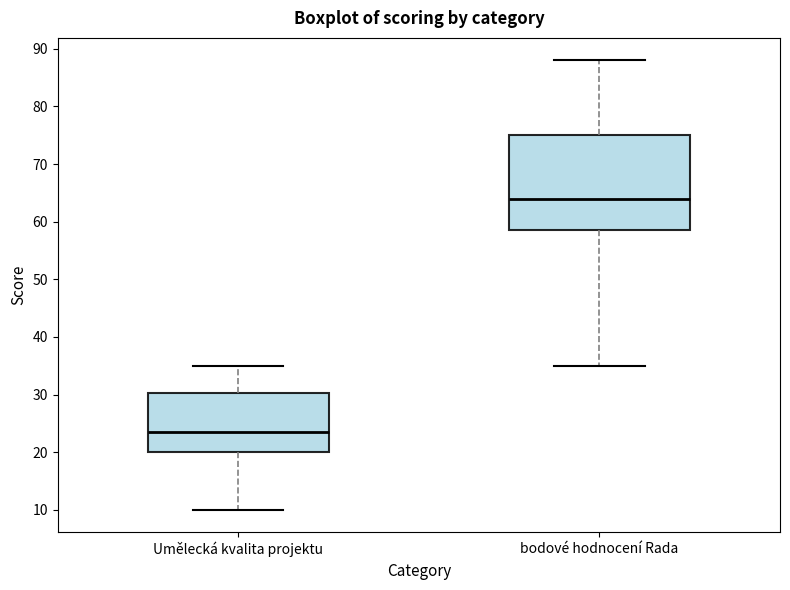

Which box's median line is the highest?

bodové hodnocení Rada